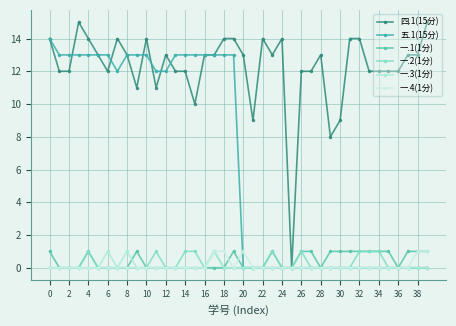

Is this an area chart (filled region under the line)?

No